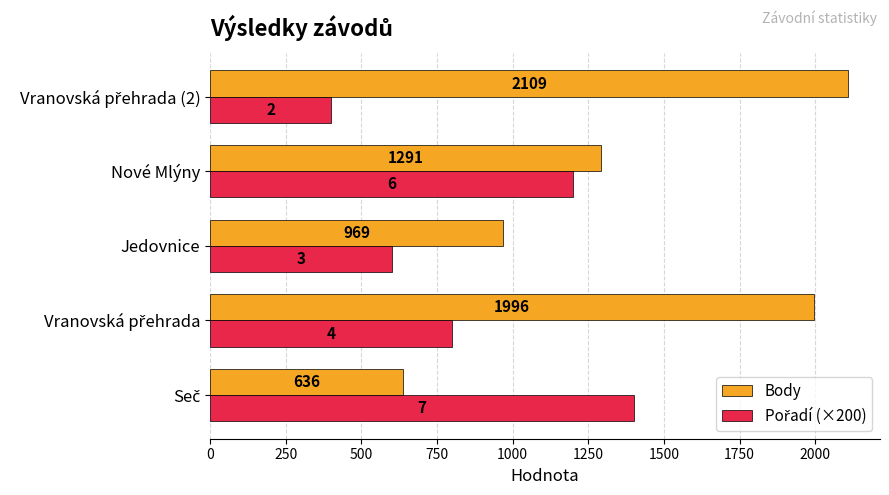

The Body series shows 969 at Jedovnice. True or false?

True